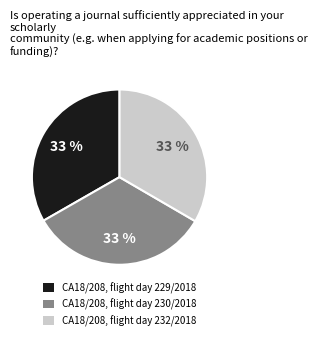

Does any single category account for the majority?

No